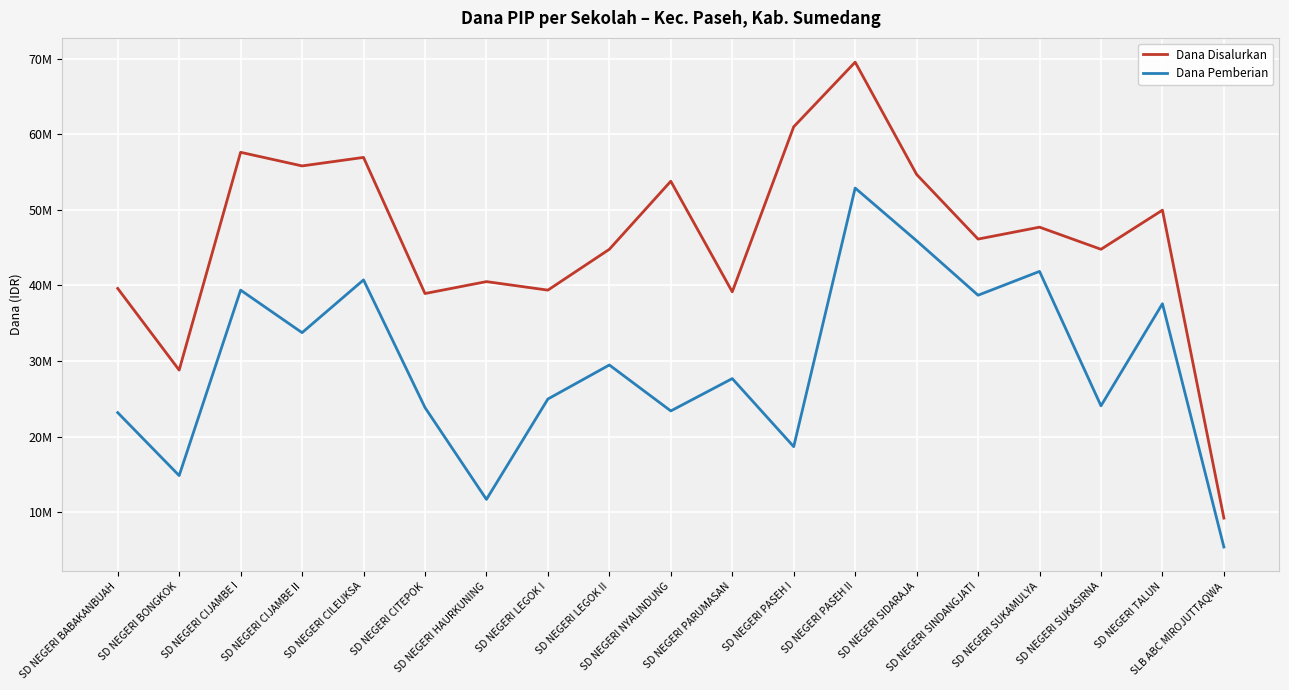

What are all the series names shown in the legend?

Dana Disalurkan, Dana Pemberian